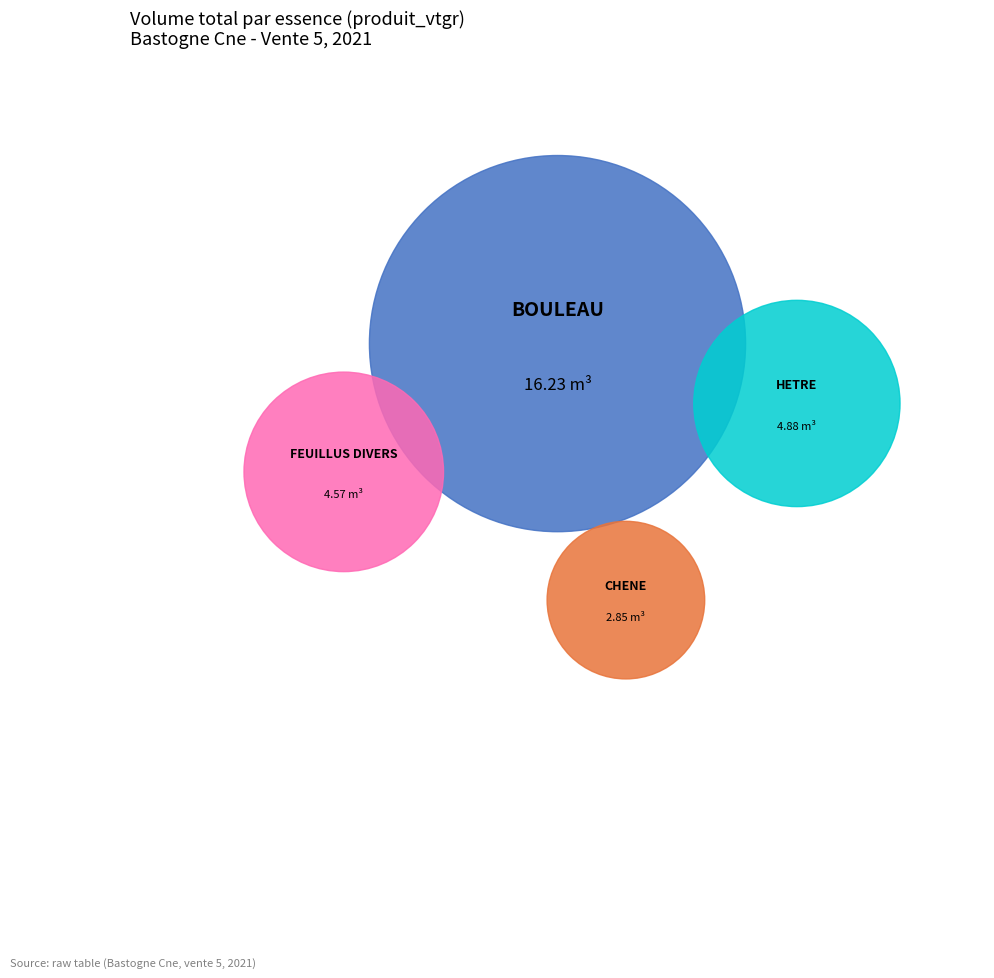

Is there any slice that represents more than half of the pie?

Yes